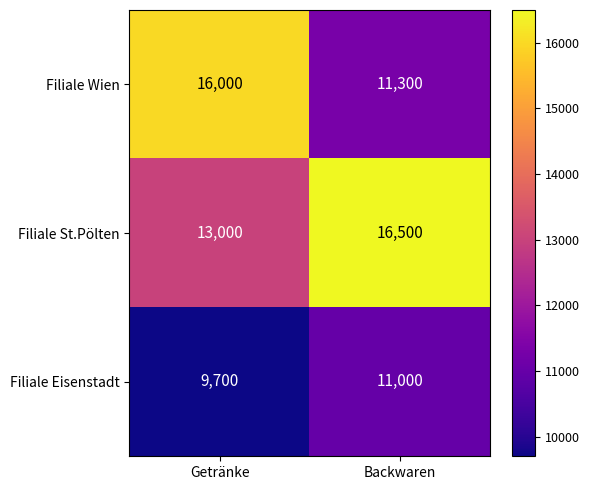

True or false: Filiale St.Pölten has a value of 16500 at Backwaren.

True